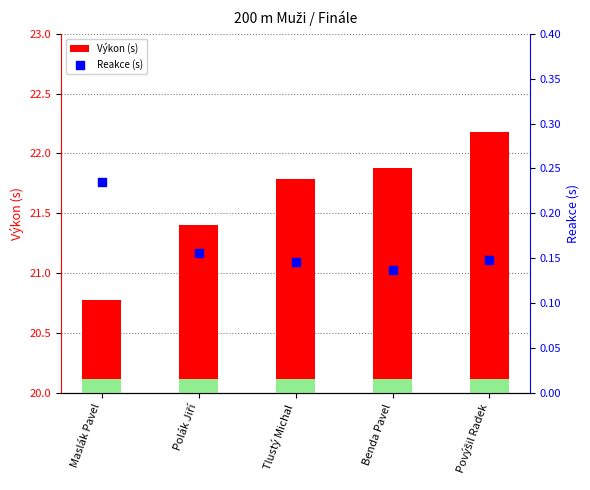

At how many categories does at least one series exceed 14?

5